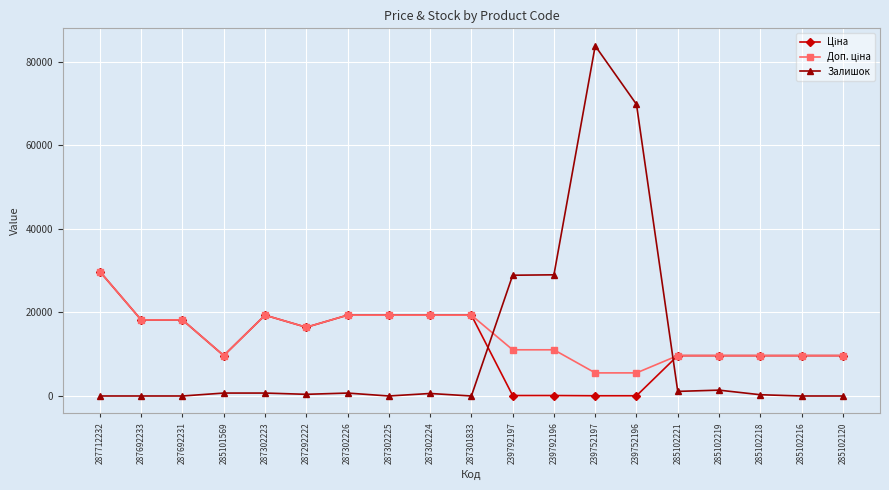

Which category has the highest value in the Залишок series?

239752197